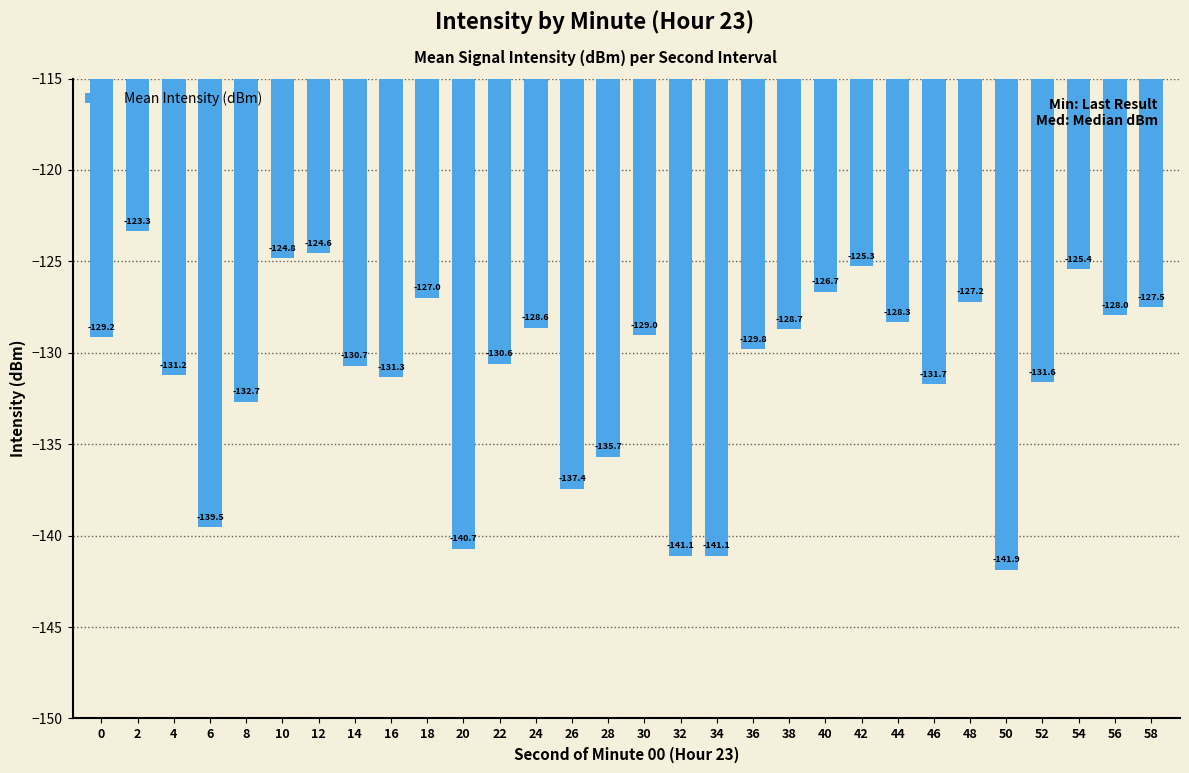

The value at 36 is -199.6. True or false?

False